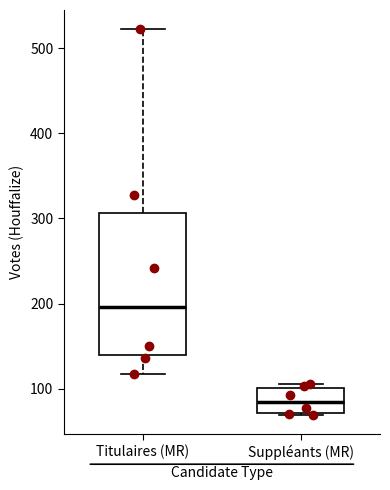

Comparing the boxes themselves (not the whiskers), which one is the tallest?

Titulaires (MR)